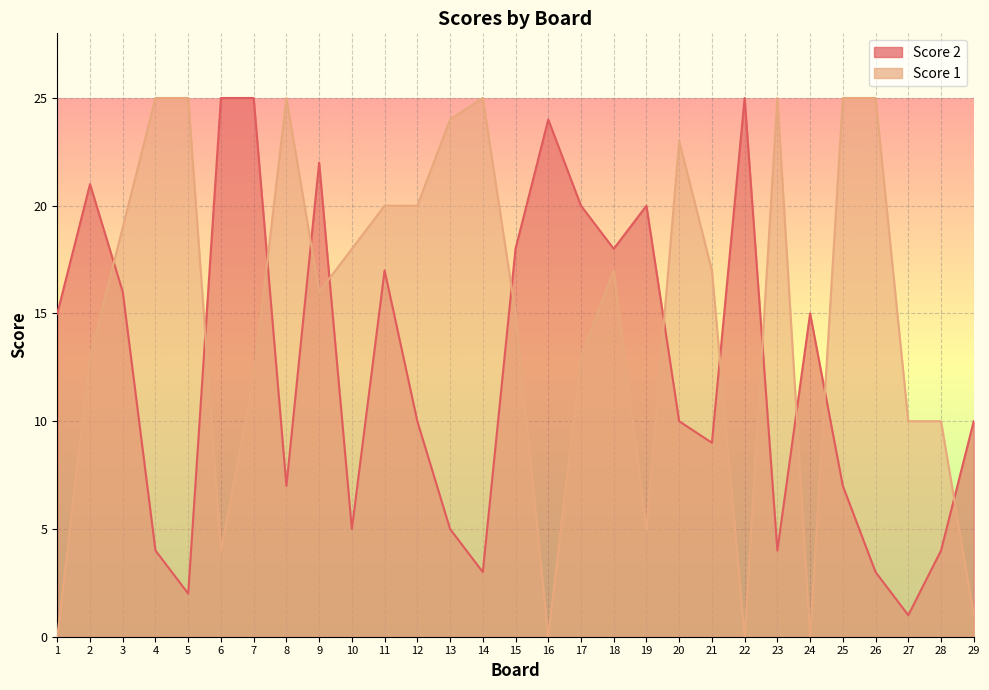

How many values in the Score 2 series exceed 10?

14